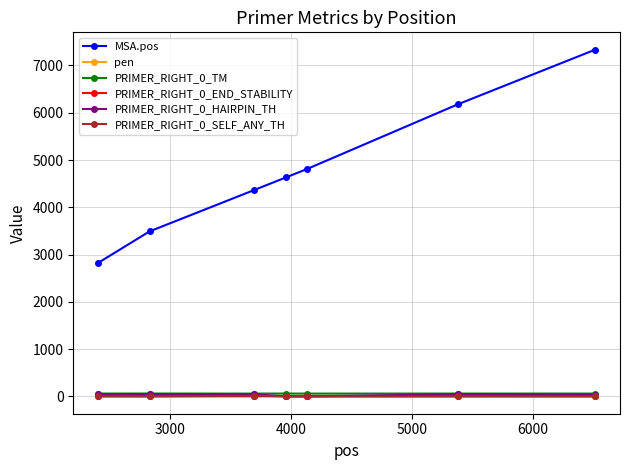

What is the greatest value displayed?

7334.0